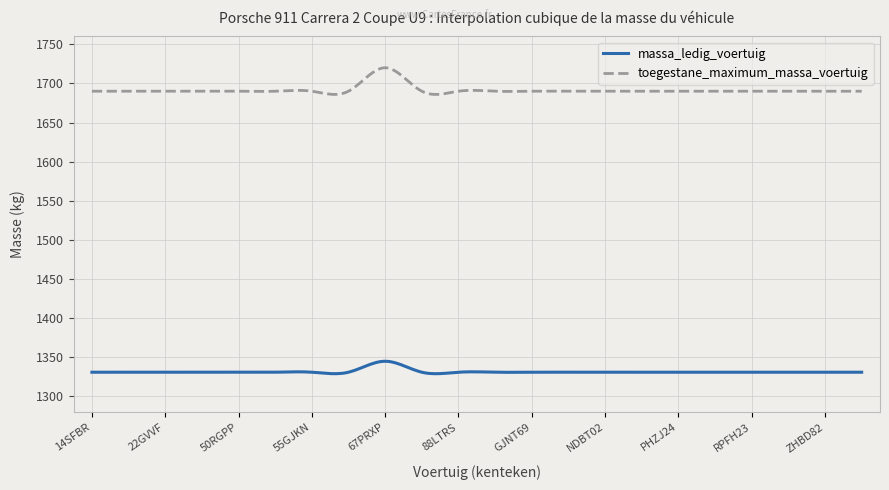

Rank the series by their average value, from lowest to highest.

massa_ledig_voertuig, toegestane_maximum_massa_voertuig